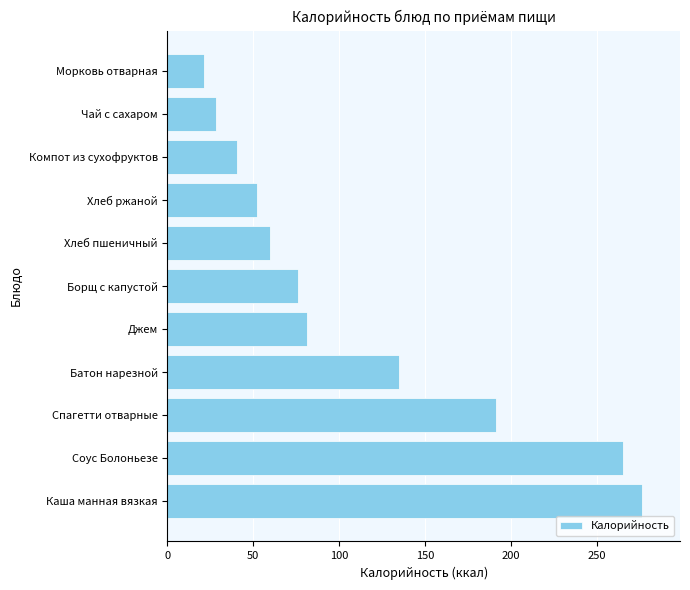

At which label is the value closest to 148?

Батон нарезной